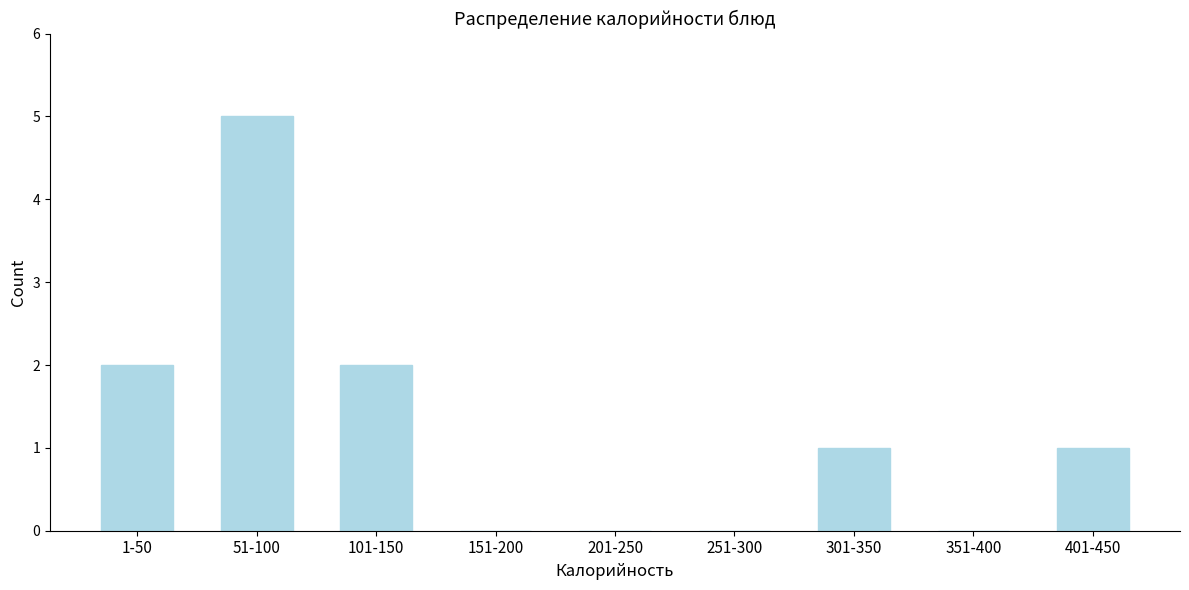

Reading left to right, extract all data points from this chart.

1-50=2	51-100=5	101-150=2	151-200=0	201-250=0	251-300=0	301-350=1	351-400=0	401-450=1